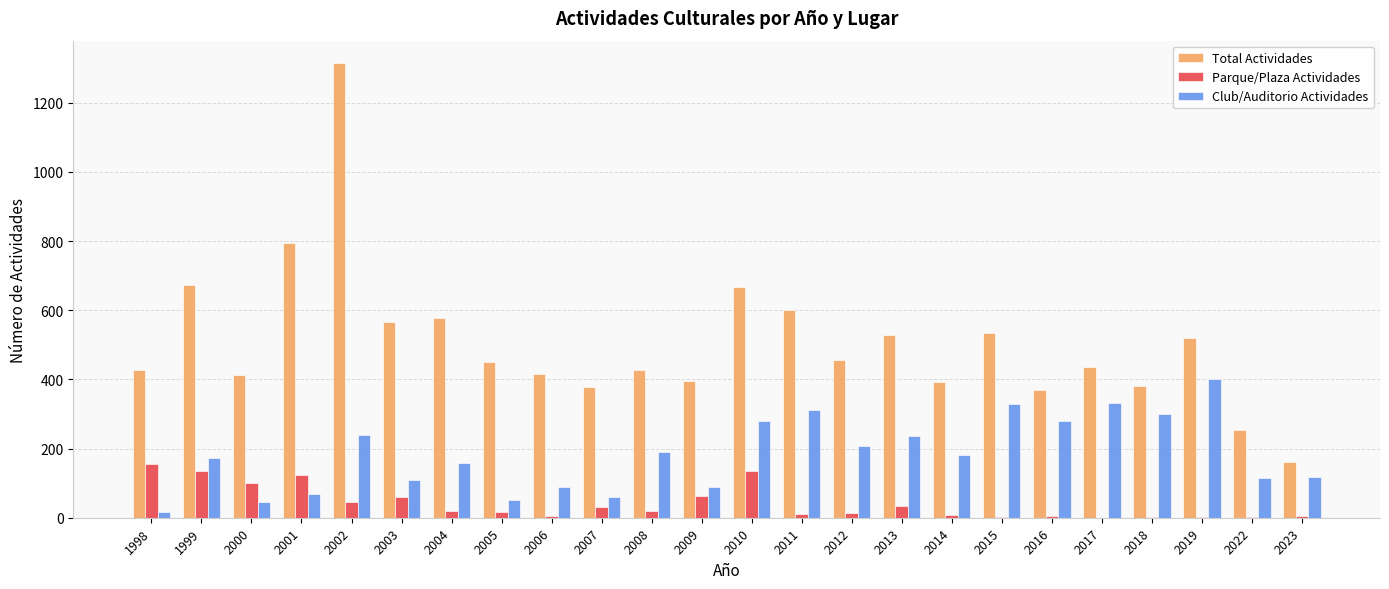

How many groups of bars are there?

24